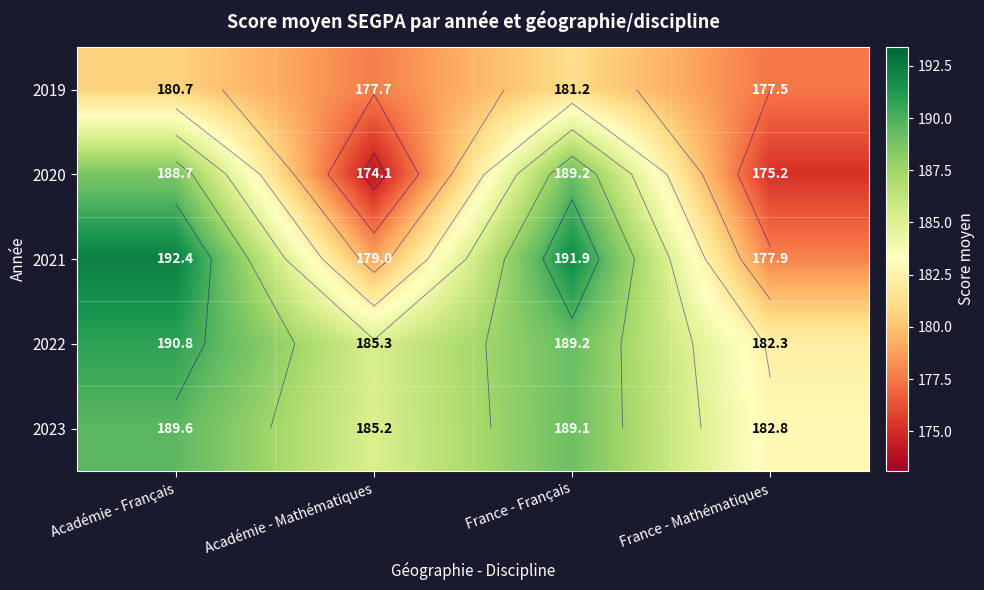

At which label does 2022 first exceed 189?

Académie - Français